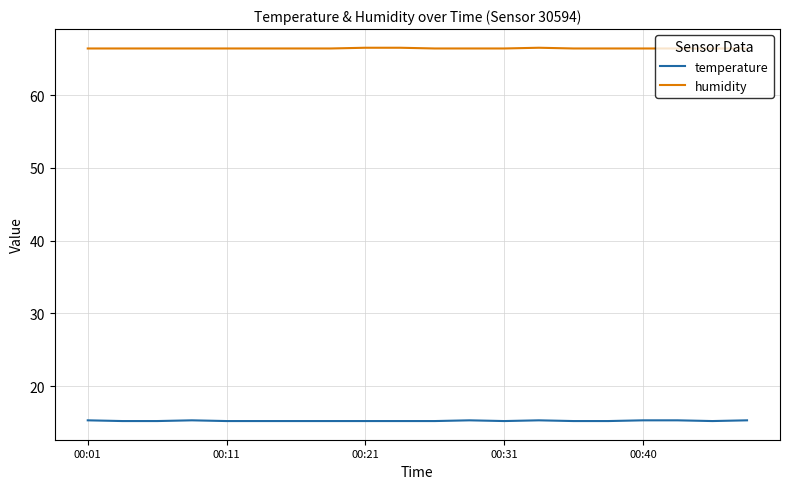

What is the highest value of the temperature series?

15.3